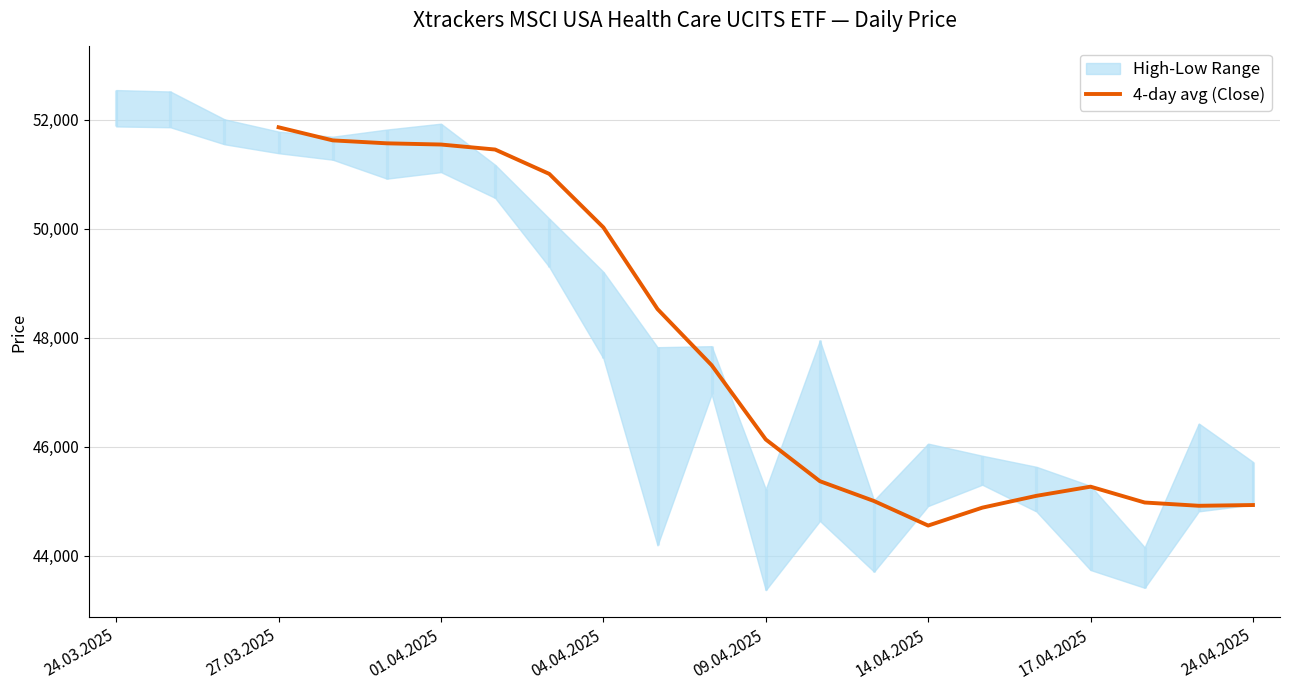

What is the average value?

47695.3